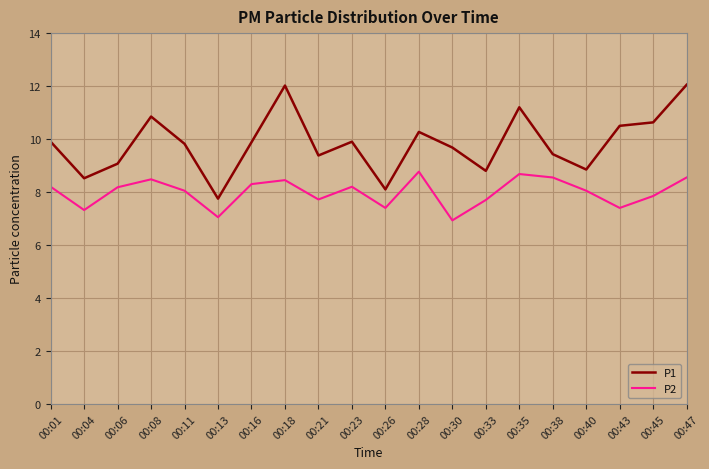

What is the difference between the P2 values at 00:13 and 00:21?

0.7